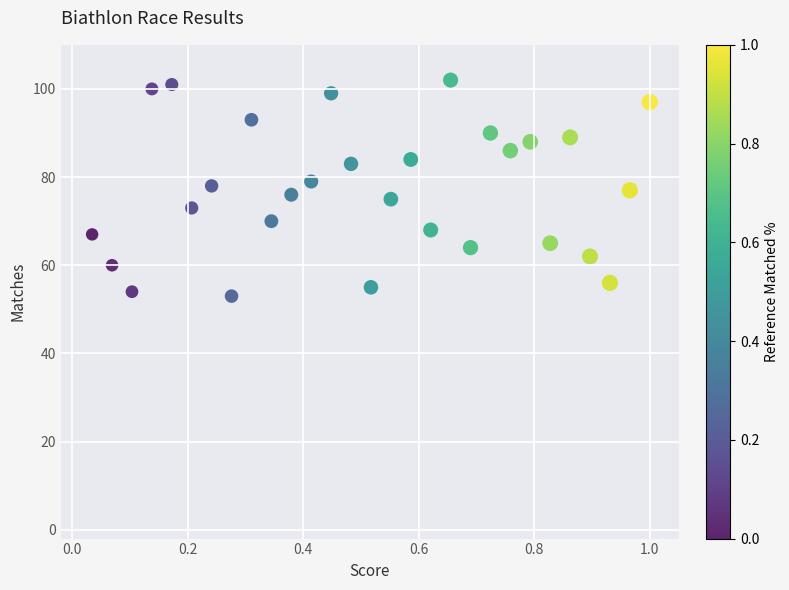

What is the range of Y values (max minus min)?

49